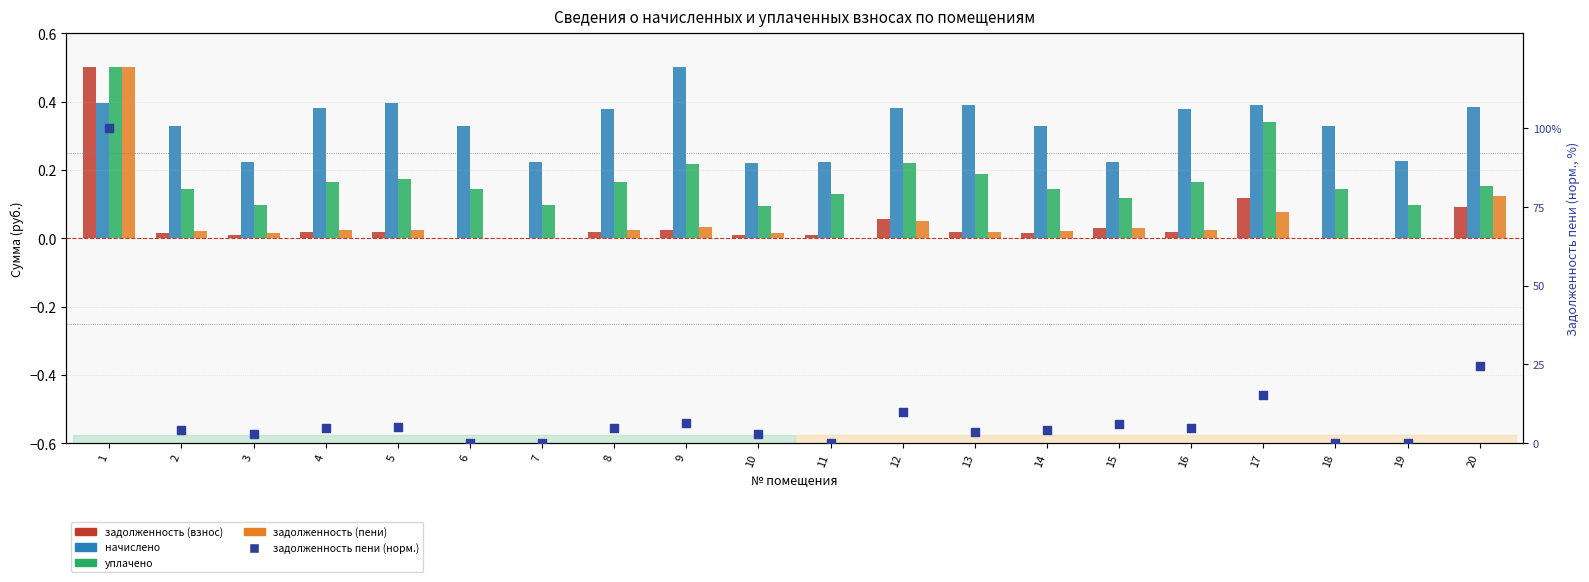

Which series contains the lowest Y value?

задолженность (взнос)